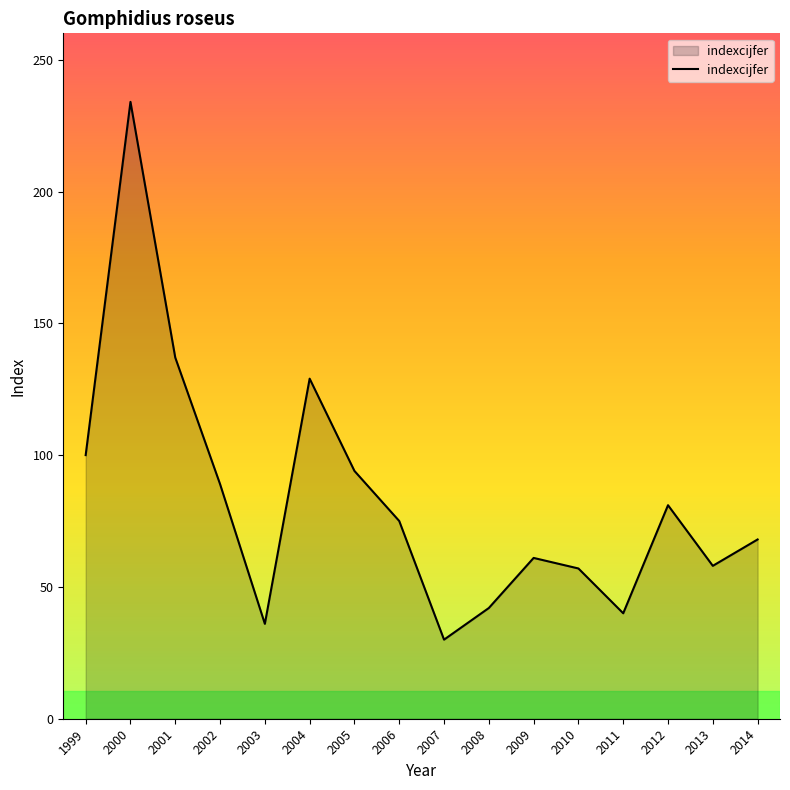

The value at 2006 is 21. True or false?

False